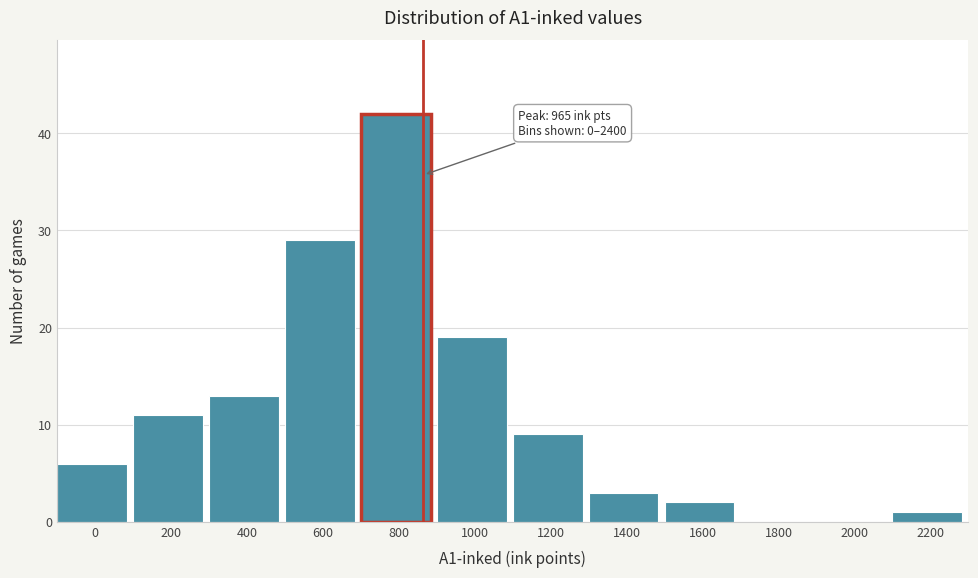

Reading left to right, transcribe all the data shown in this chart.

0=6	200=11	400=13	600=29	800=42	1000=19	1200=9	1400=3	1600=2	1800=0	2000=0	2200=1